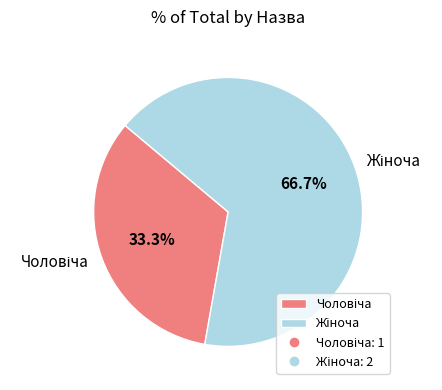

How many slices are in this pie chart?

2